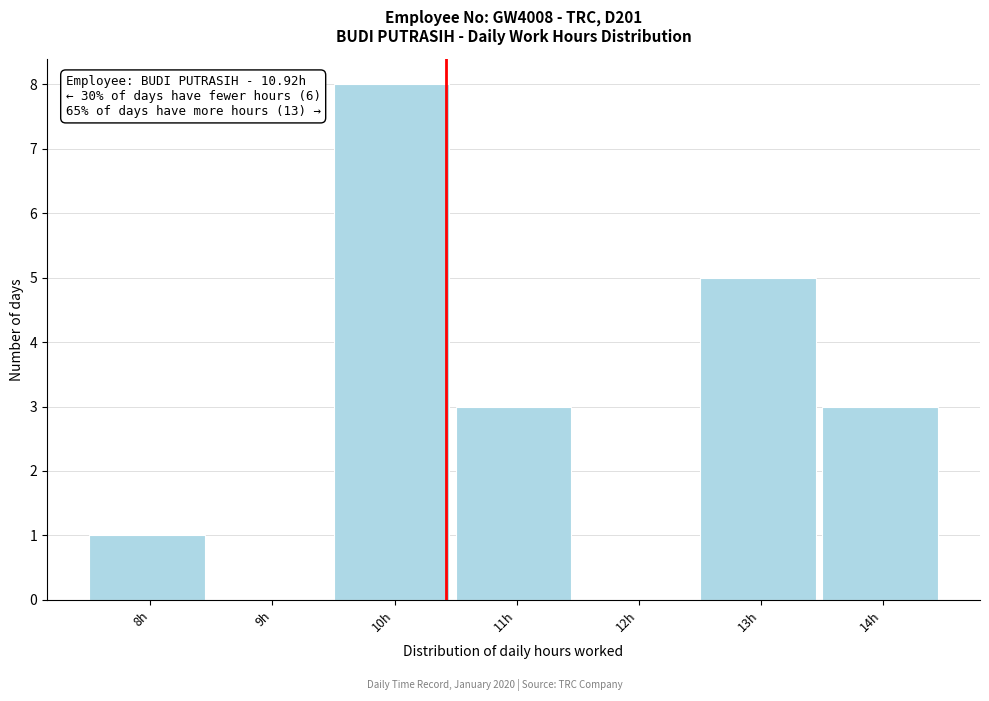

Reading right to left, transcribe all the data shown in this chart.

14h=3	13h=5	12h=0	11h=3	10h=8	9h=0	8h=1